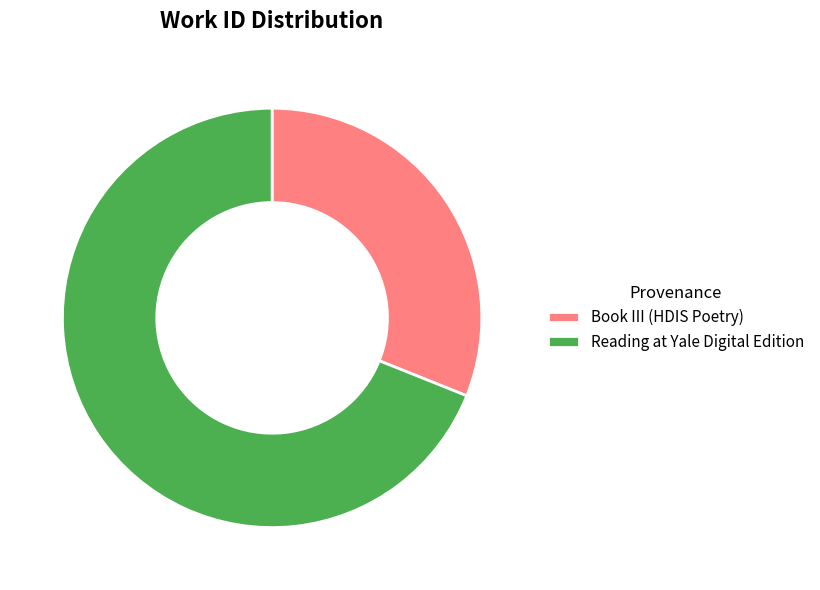

Between Book III (HDIS Poetry) and Reading at Yale Digital Edition, which is larger?

Reading at Yale Digital Edition